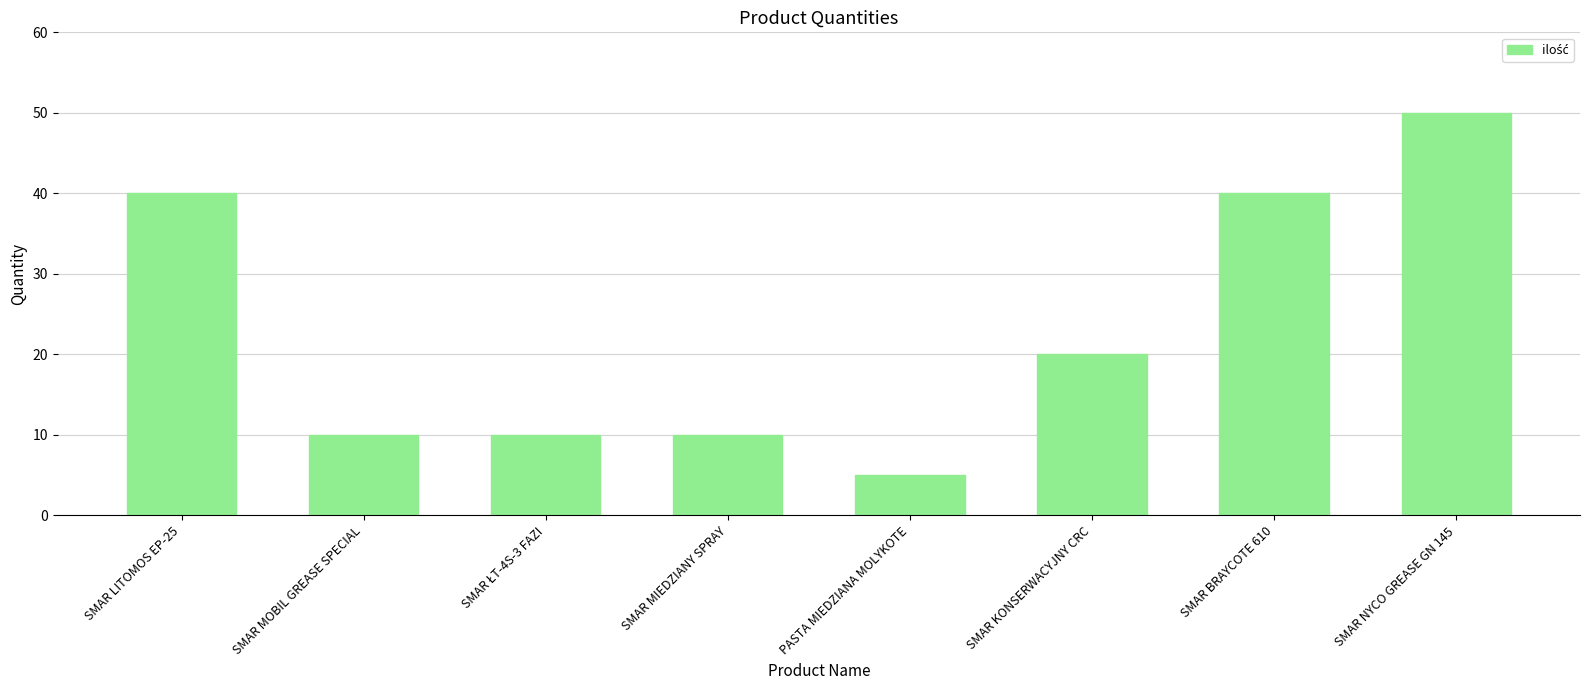

Approximately how many times larger is the value at SMAR KONSERWACYJNY CRC compared to SMAR BRAYCOTE 610?

0.5